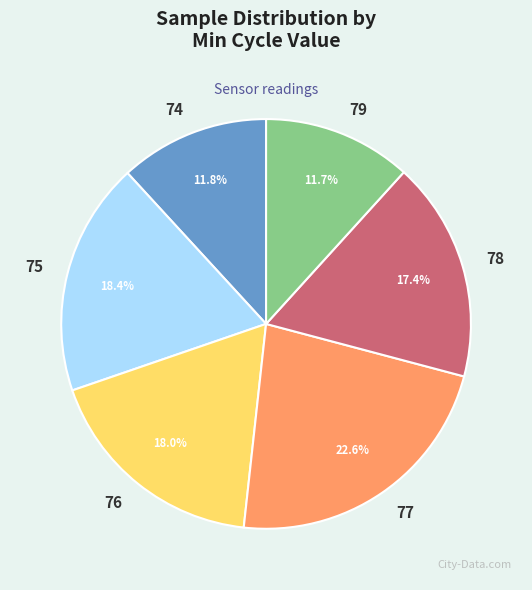

Approximately how many times larger is the value at 77 compared to 76?

1.3